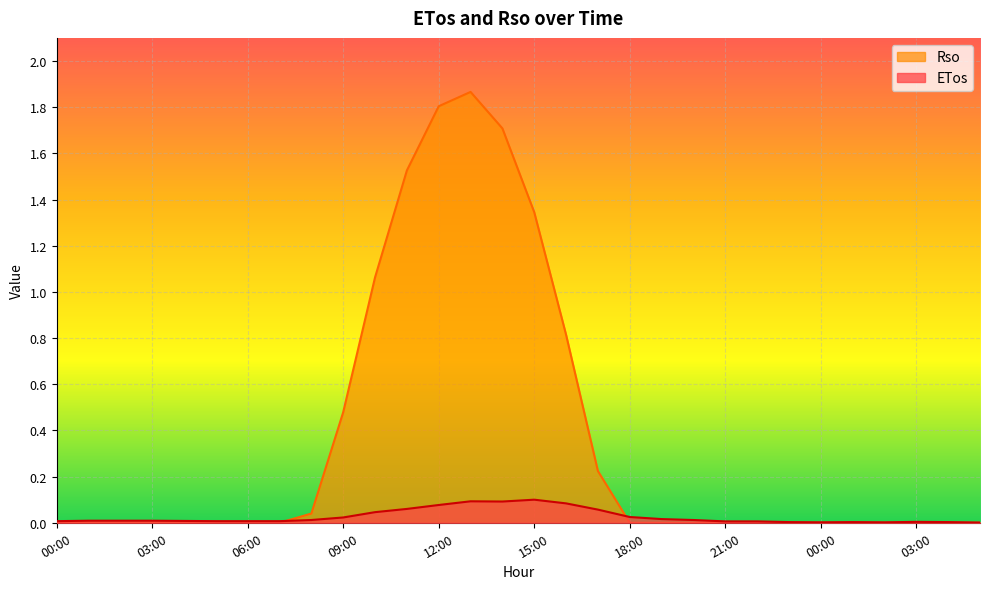

How many times do ETos and Rso cross each other?

2